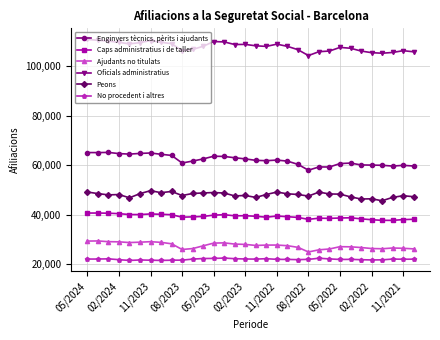

At how many categories does at least one series exceed 78050?

32